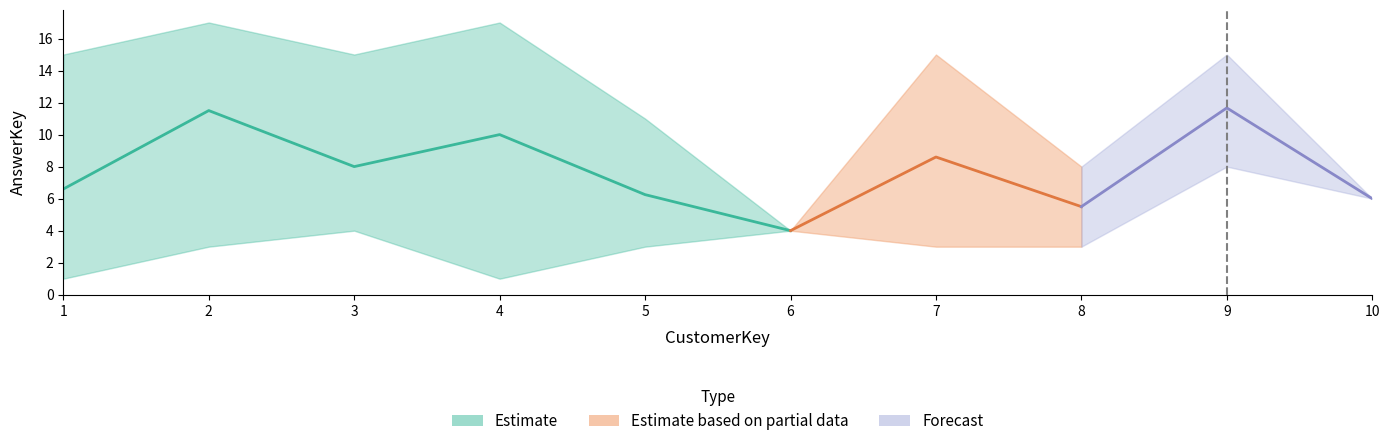

What is the difference between the highest and lowest values at 5?

8.0